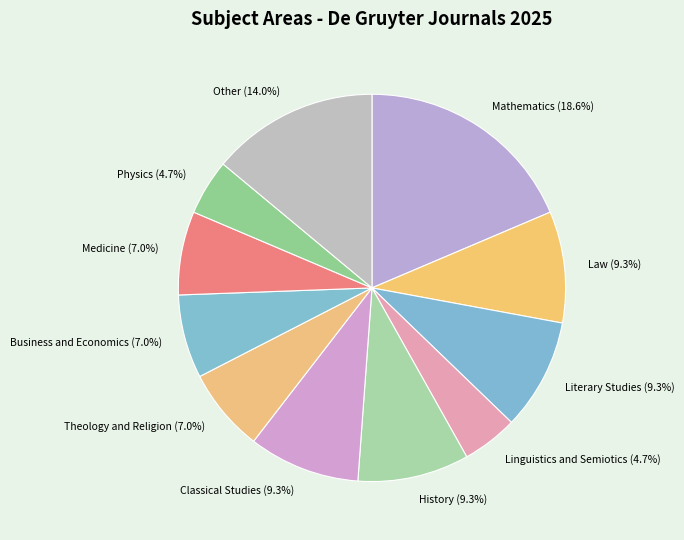

What is the total percentage of Linguistics and Semiotics and Mathematics?

23.3%